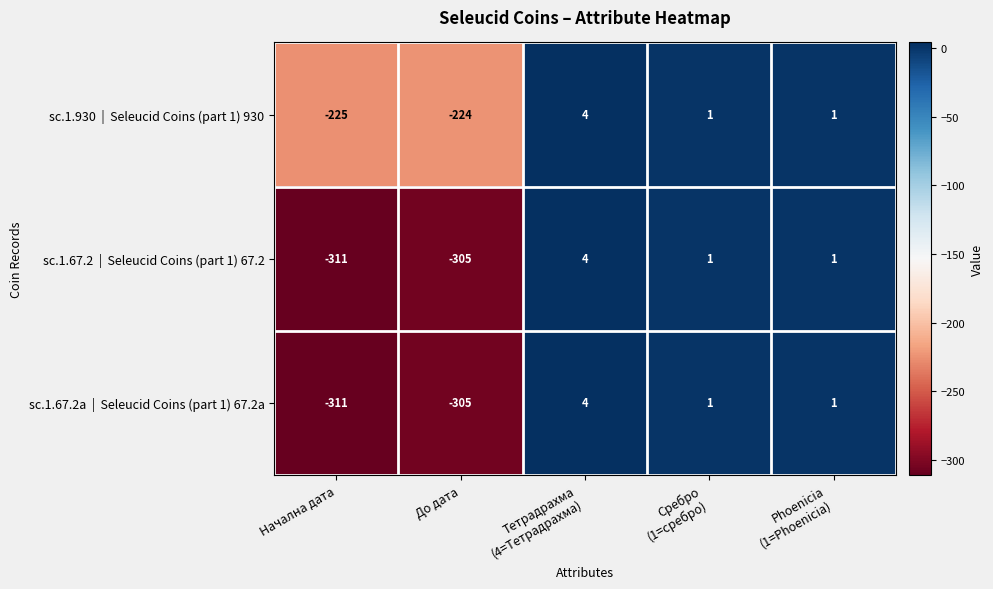

What is the greatest value displayed?

4